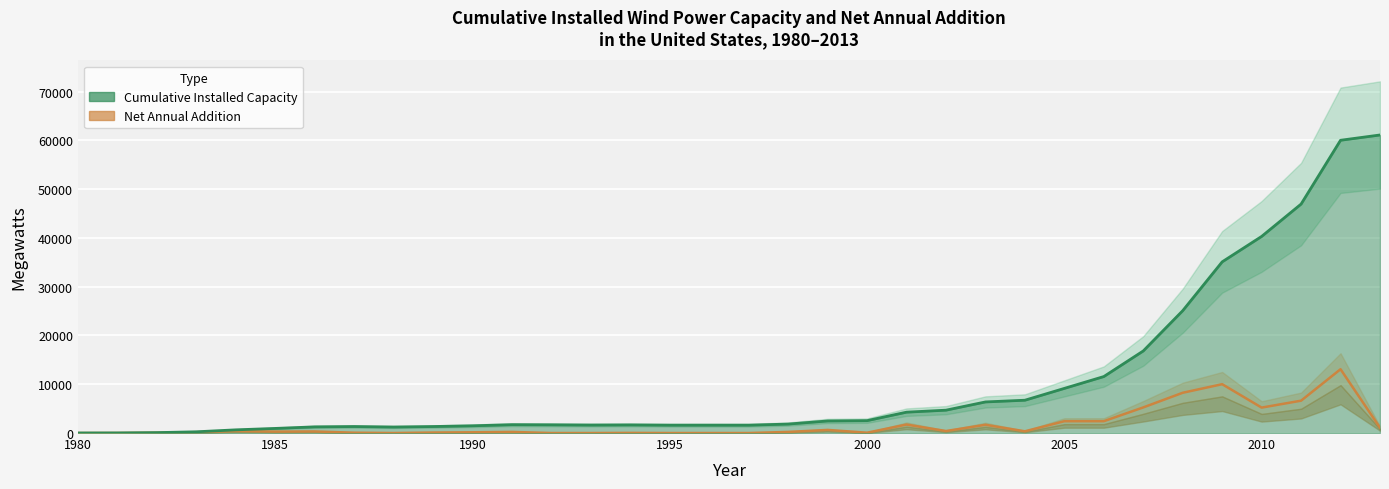

At how many categories does at least one series exceed 20385?

6